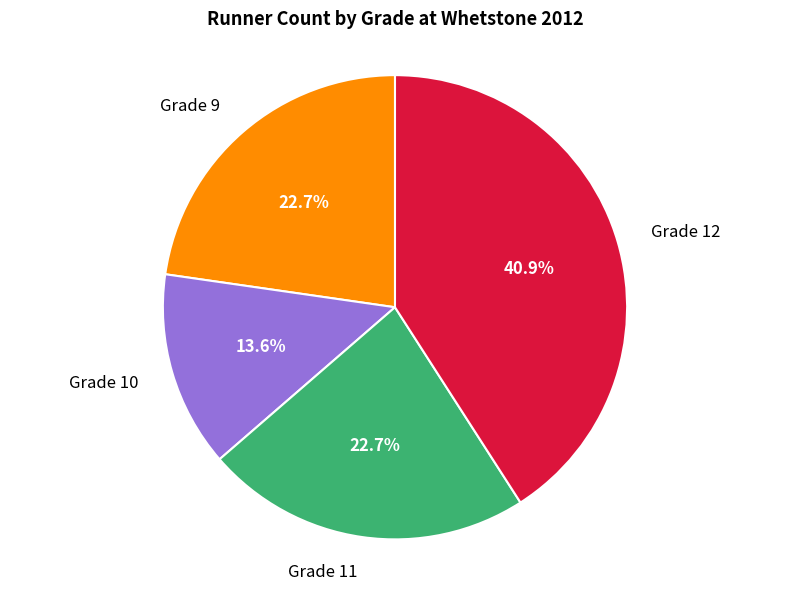

Is Grade 9 the majority of the pie?

No